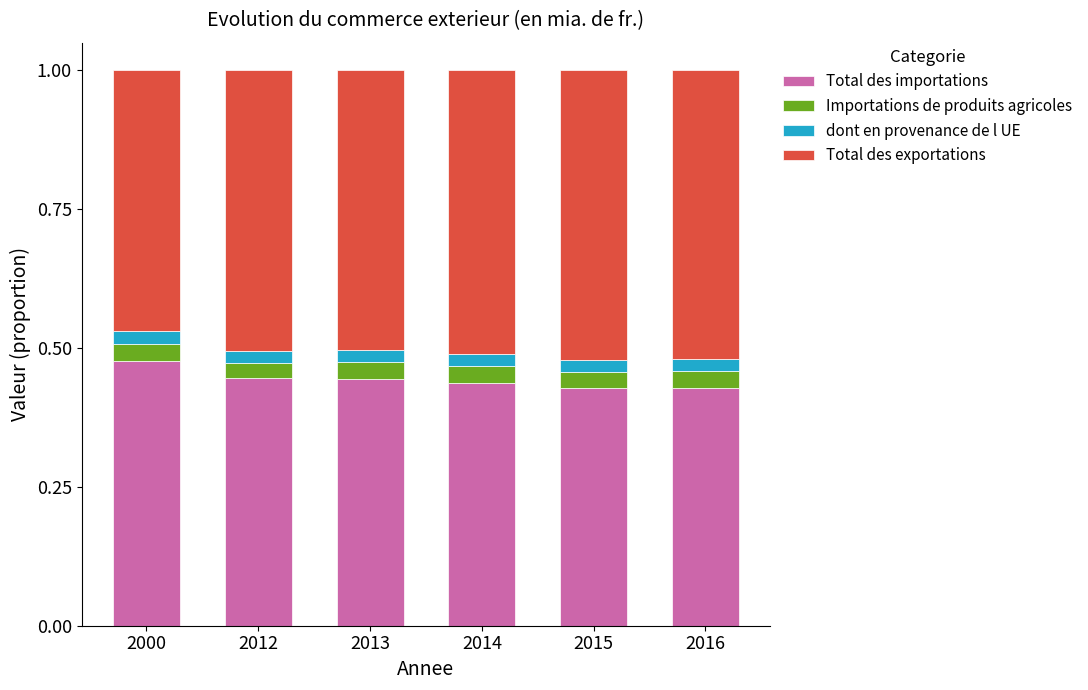

What is the total value across all series at 2000?

1.0